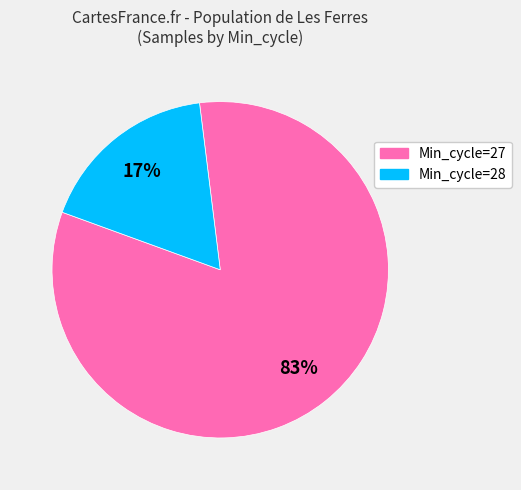

How many slices are in this pie chart?

2